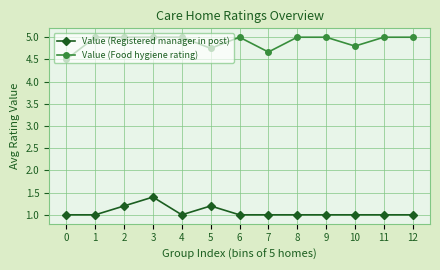

What is the difference between the Value (Registered manager in post) values at 3 and 6?

0.4